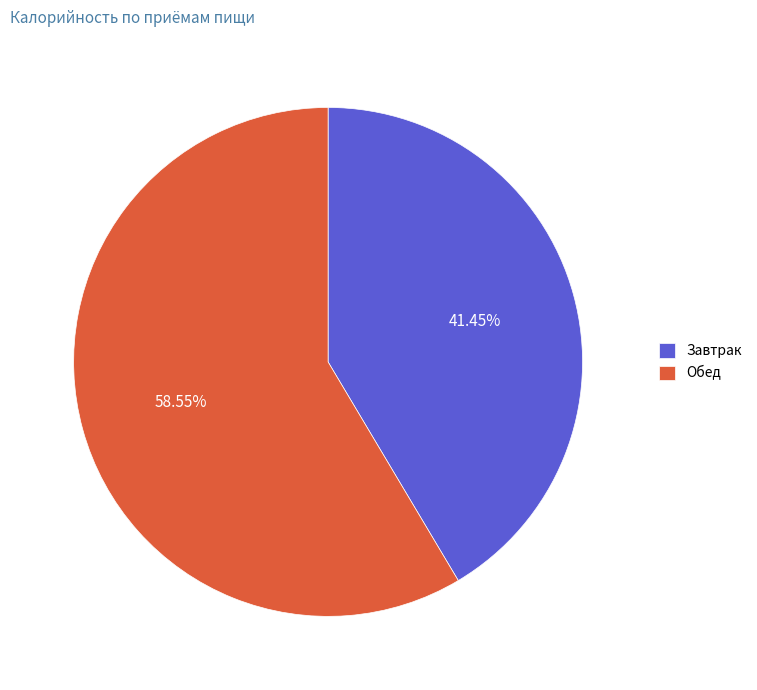

Does Обед account for over 50% of the chart?

Yes